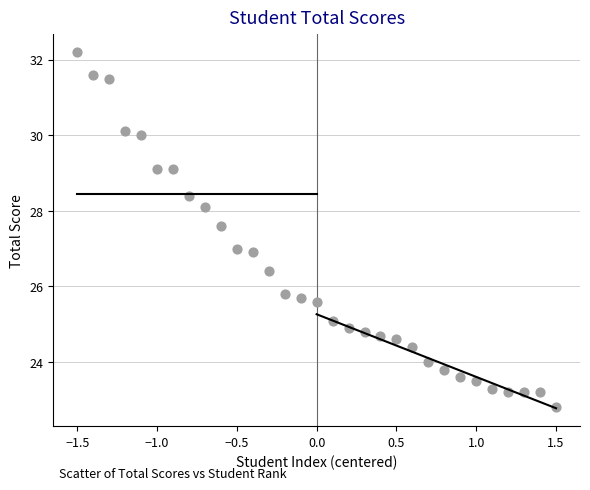

What is the range of Y values (max minus min)?

9.4